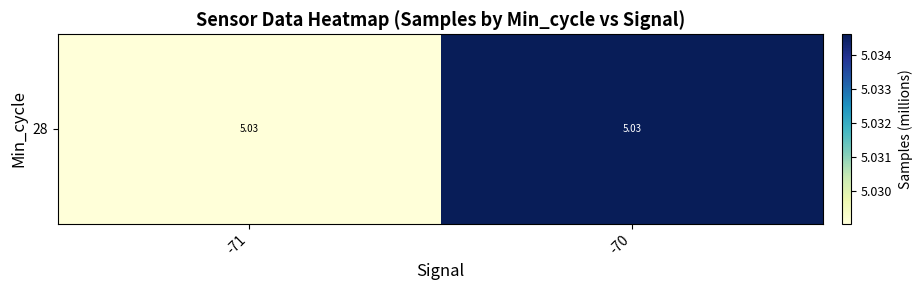

Reading right to left, list all the values displayed in this chart.

-70=5.0	-71=5.0